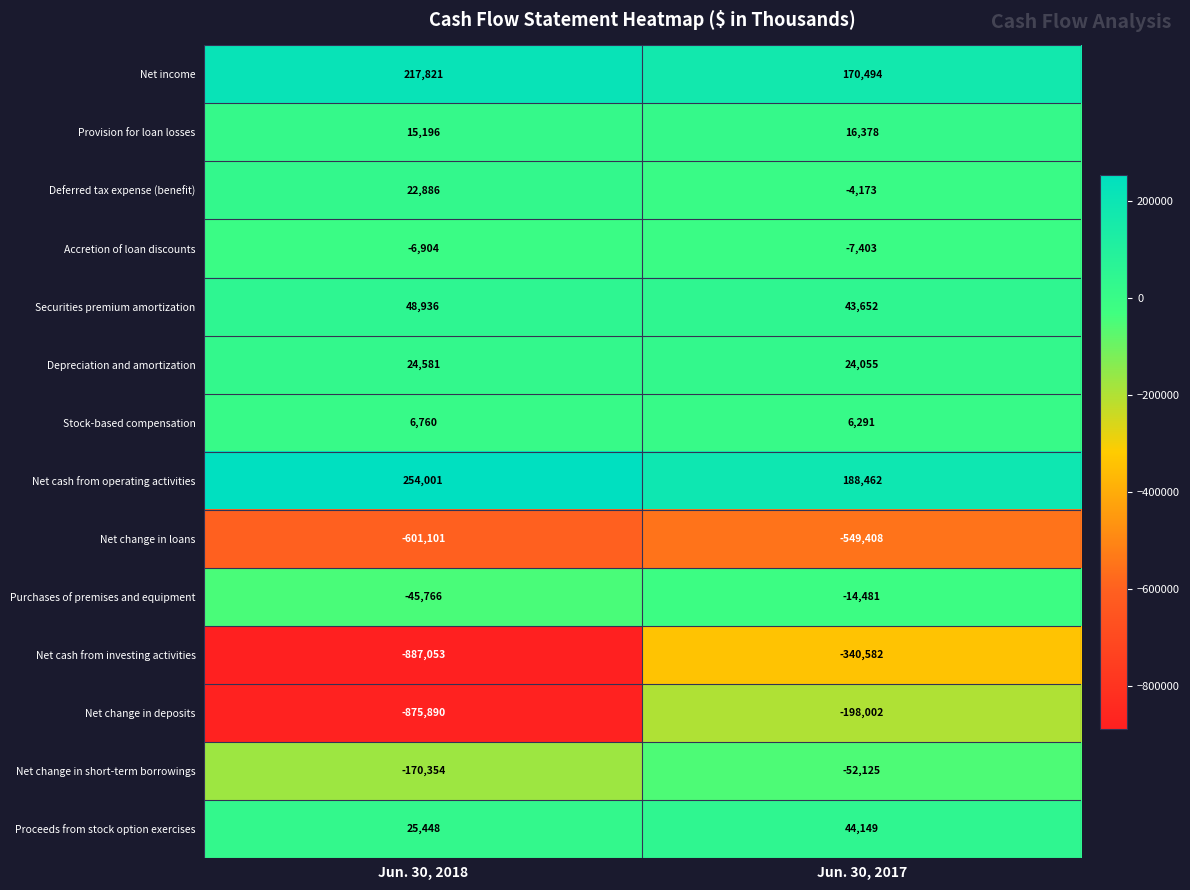

How many data points does each series have?

2